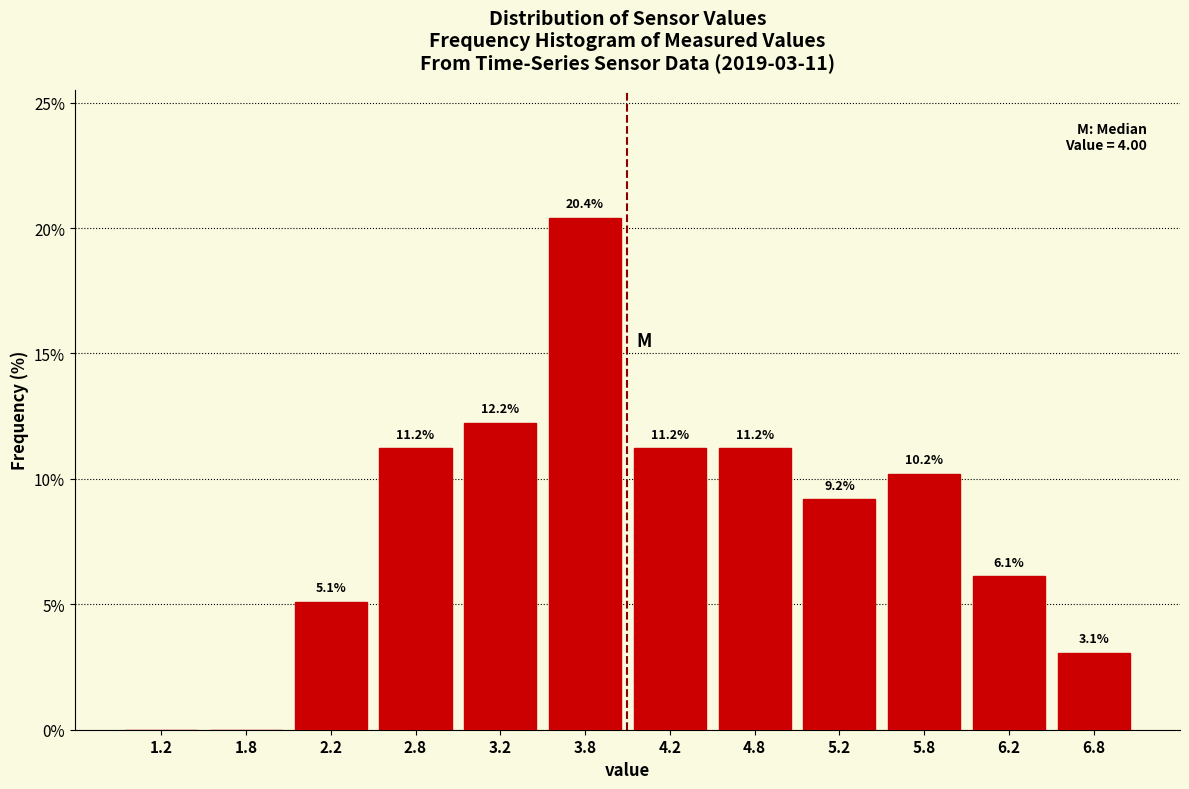

Over which range of the x-axis is the bar tallest?

3.5 to 4.0